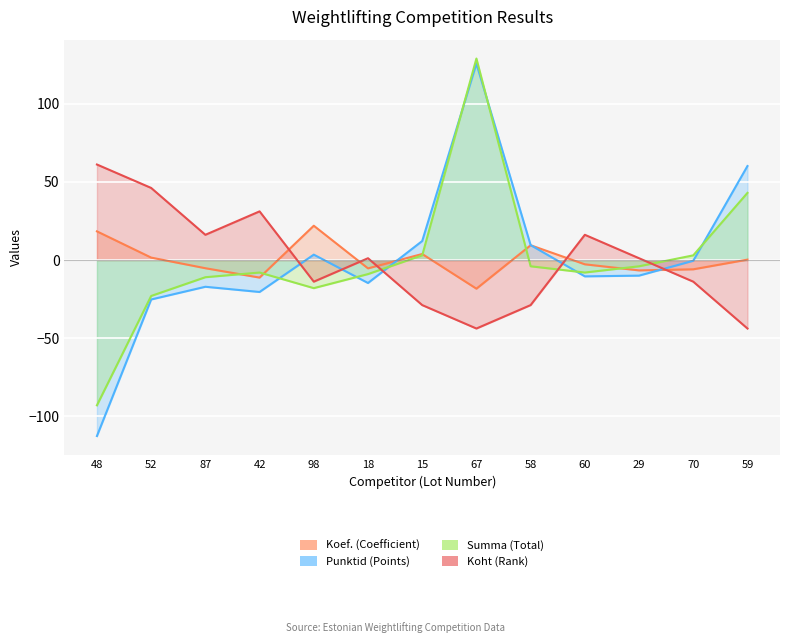

Reading right to left, what are all the values shown in this chart?

Koef. (Coefficient): 0.3	-5.9	-6.6	-2.7	9.5	-18.3	3.9	-5.3	22.0	-11.2	-5.2	1.6	18.4
Punktid (Points): 60.2	-0.5	-10.0	-10.5	9.6	125.7	12.2	-14.7	3.5	-20.5	-17.1	-25.3	-112.7
Summa (Total): 43.0	3.0	-4.0	-8.0	-4.0	129.0	3.0	-9.0	-18.0	-8.0	-11.0	-23.0	-93.0
Koht (Rank): -43.8	-13.8	1.2	16.2	-28.8	-43.8	-28.8	1.2	-13.8	31.2	16.2	46.2	61.2